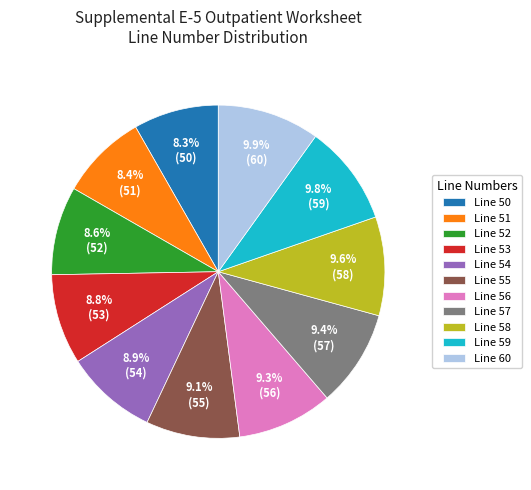

Which has a higher value, Line 51 or Line 56?

Line 56